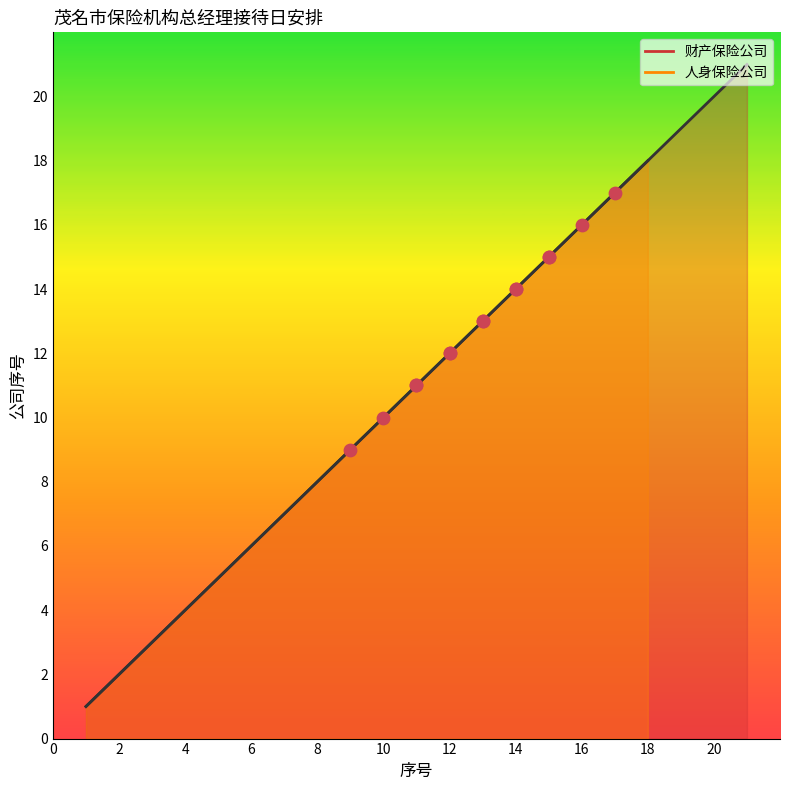

Approximately how many times larger is the value at 10 compared to 4?

2.5